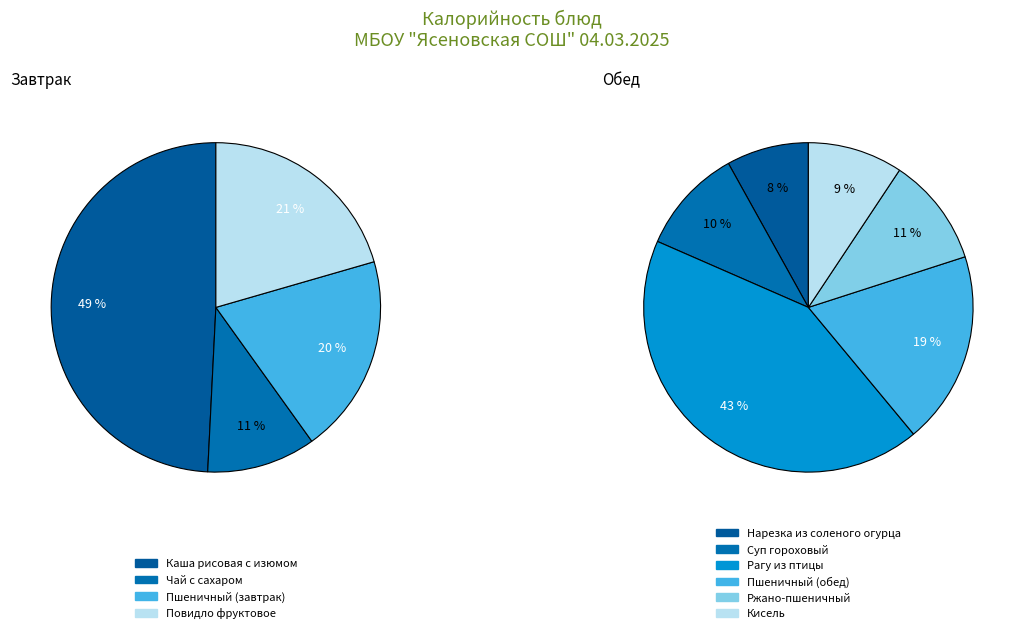

How many segments does this pie chart have?

10